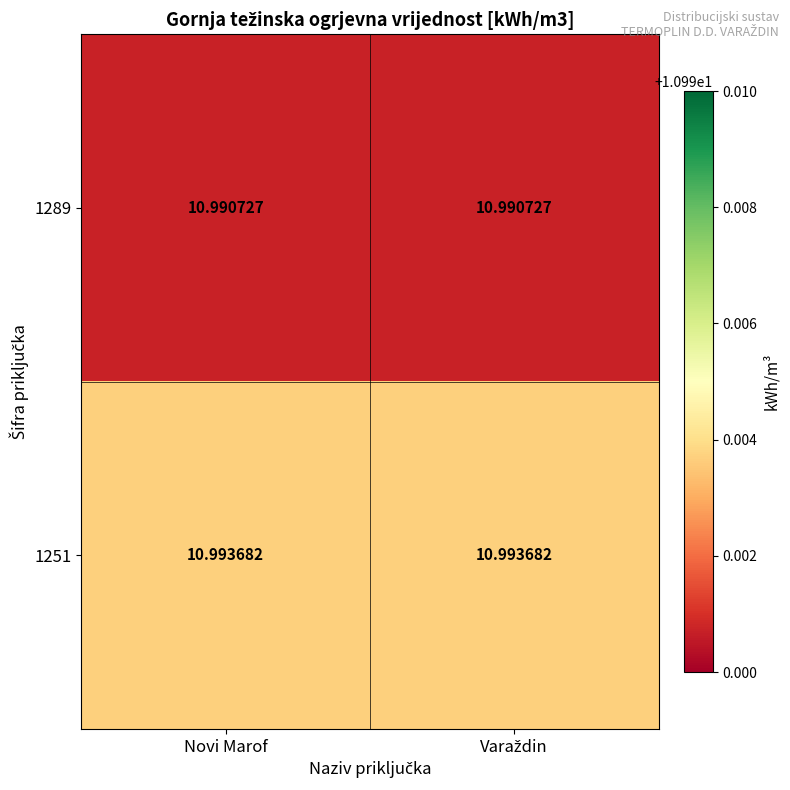

Reading left to right, what are all the values shown in this chart?

1289: Novi Marof=11.0	Varaždin=11.0
1251: Novi Marof=11.0	Varaždin=11.0